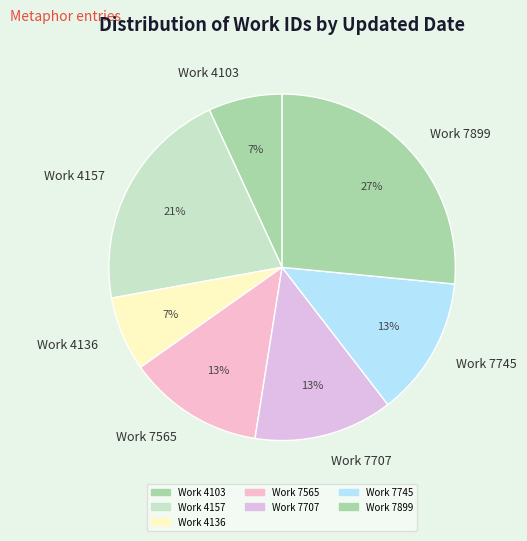

Which slice is the largest?

Work 7899